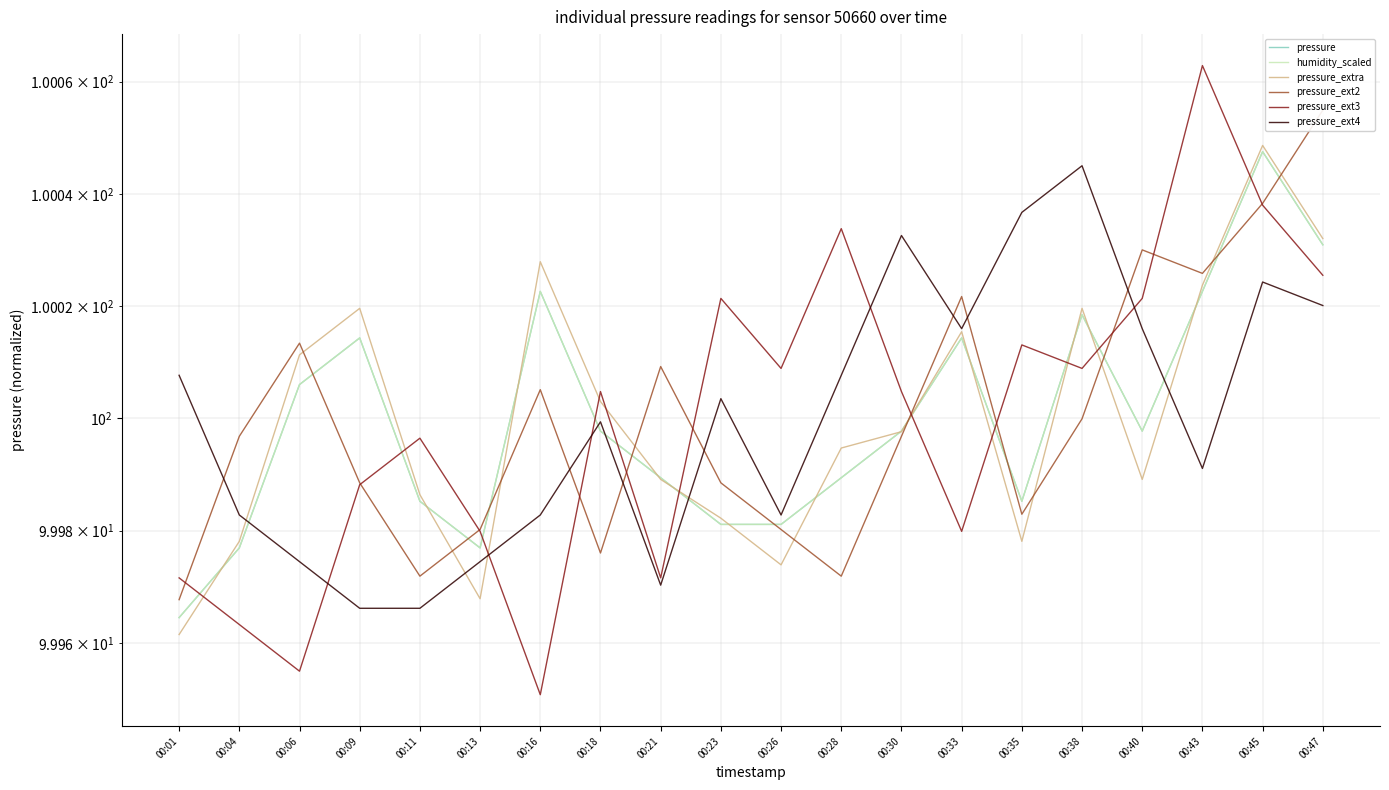

How many series are shown in this chart?

6